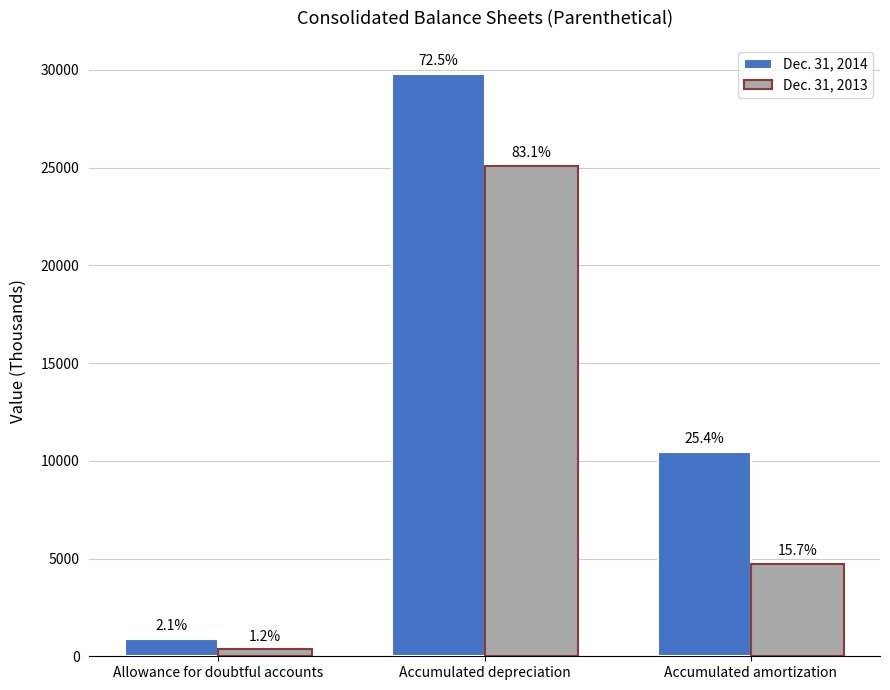

Which series has the largest total across all categories?

Dec. 31, 2014